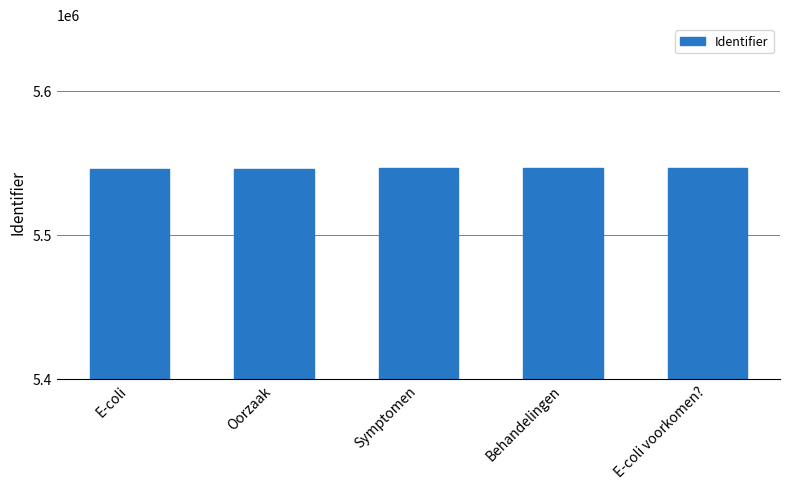

What is the ratio of the value at Symptomen to the value at Behandelingen?

1.0